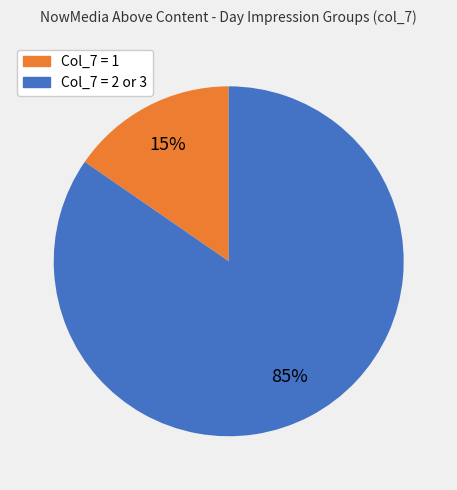

Is there any slice that represents more than half of the pie?

Yes